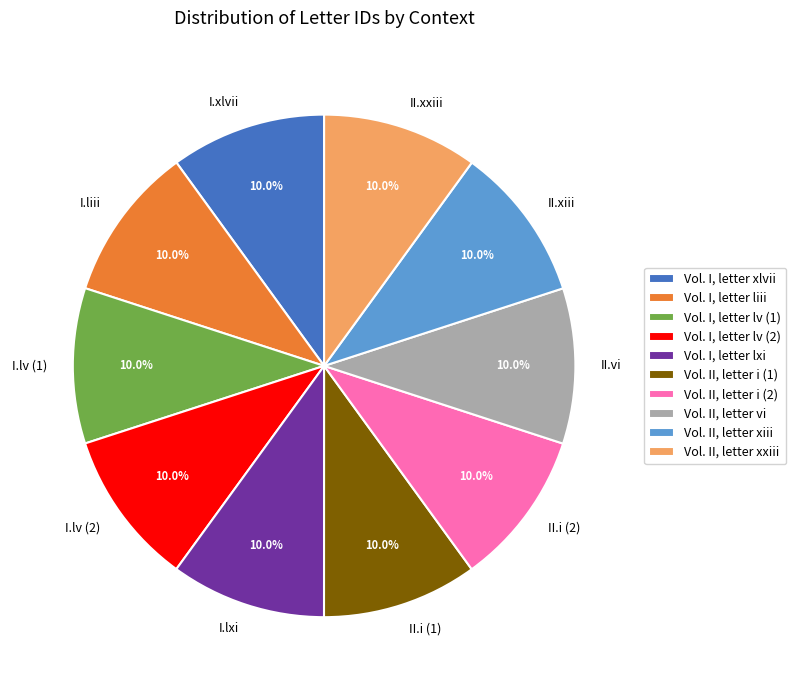

To the nearest percent, what portion does Vol. II, letter i (1) represent?

10%